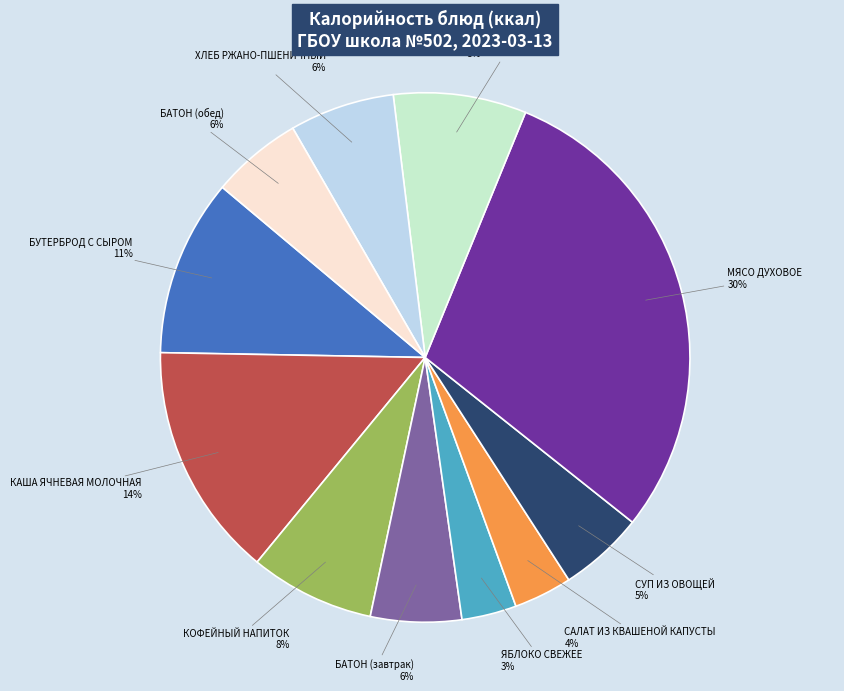

Is there a majority slice in this chart?

No